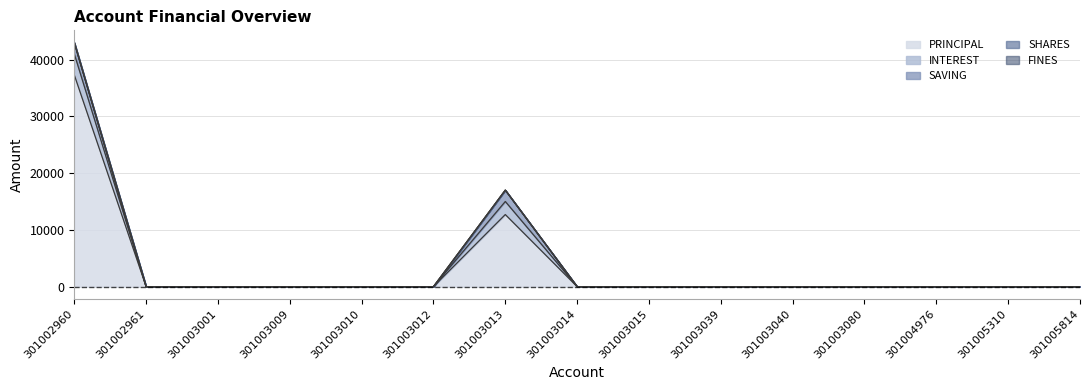

Reading left to right, list all the values displayed in this chart.

PRINCIPAL: 37300	0	0	0	0	0	12700	0	0	0	0	0	0	0	0
INTEREST: 3700	0	0	0	0	0	2300	0	0	0	0	0	0	0	0
SAVING: 2000	0	0	0	0	0	2000	0	0	0	0	0	0	0	0
SHARES: 0	0	0	0	0	0	0	0	0	0	0	0	0	0	0
FINES: 0	0	0	0	0	0	0	0	0	0	0	0	0	0	0